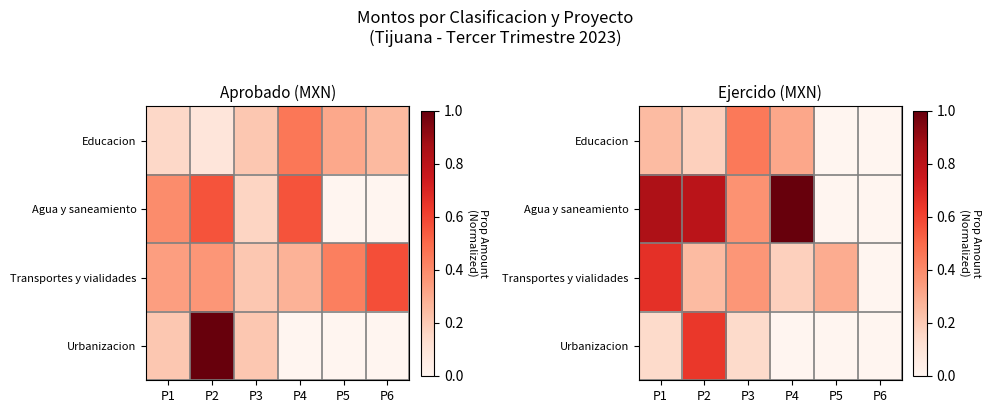

What value does the Agua y saneamiento series have at P2?

0.8